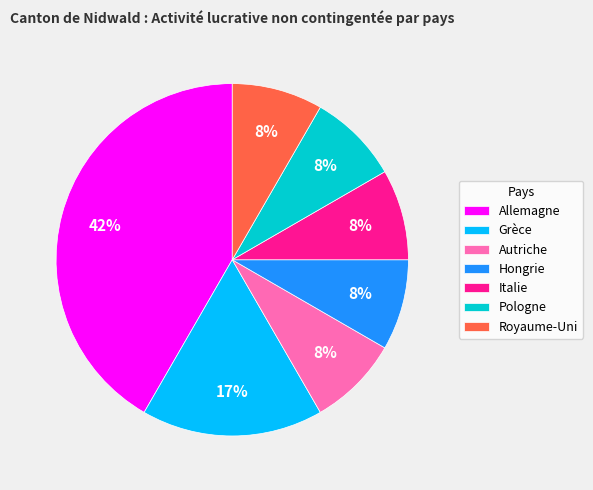

True or false: Royaume-Uni accounts for 8% of the total.

True